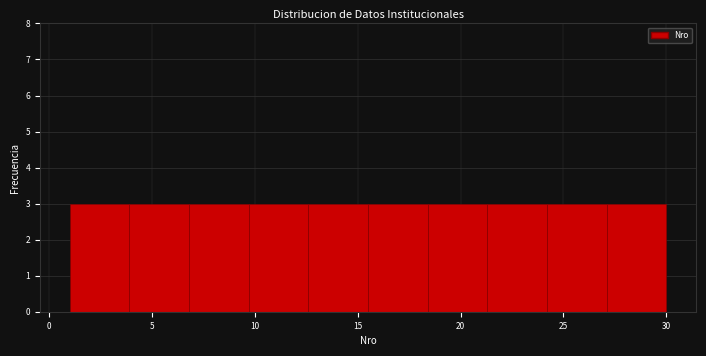

Reading left to right, list every bar in this chart as the range it spans on the x-axis followed by its height. Neither the bar edges nor the heights are printed on the chart, so give them approximately, as read against the axes.

1.0 to 3.9: 3
3.9 to 6.8: 3
6.8 to 9.7: 3
9.7 to 12.6: 3
12.6 to 15.5: 3
15.5 to 18.4: 3
18.4 to 21.3: 3
21.3 to 24.2: 3
24.2 to 27.1: 3
27.1 to 30.0: 3